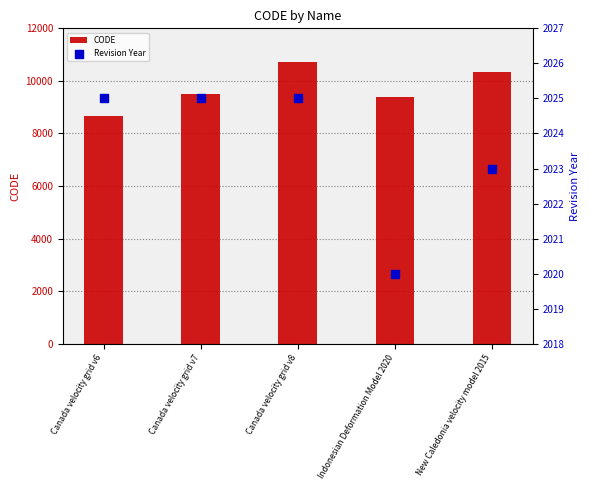

Which series reaches the maximum Y coordinate?

CODE